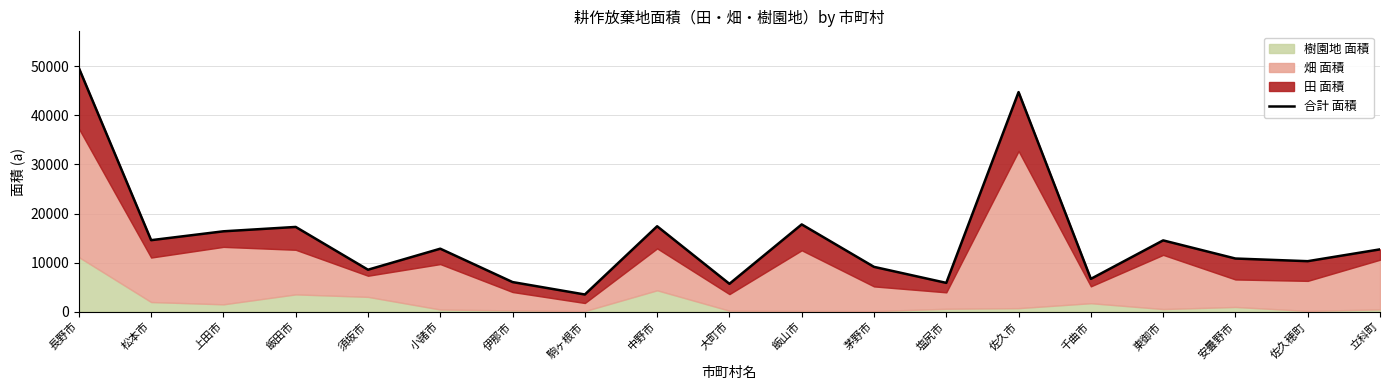

Reading left to right, extract all data points from this chart.

長野市=49654	松本市=14570	上田市=16376	飯田市=17266	須坂市=8552	小諸市=12835	伊那市=6034	駒ヶ根市=3503	中野市=17406	大町市=5681	飯山市=17781	茅野市=9133	塩尻市=5870	佐久市=44740	千曲市=6686	東御市=14528	安曇野市=10830	佐久穂町=10290	立科町=12699